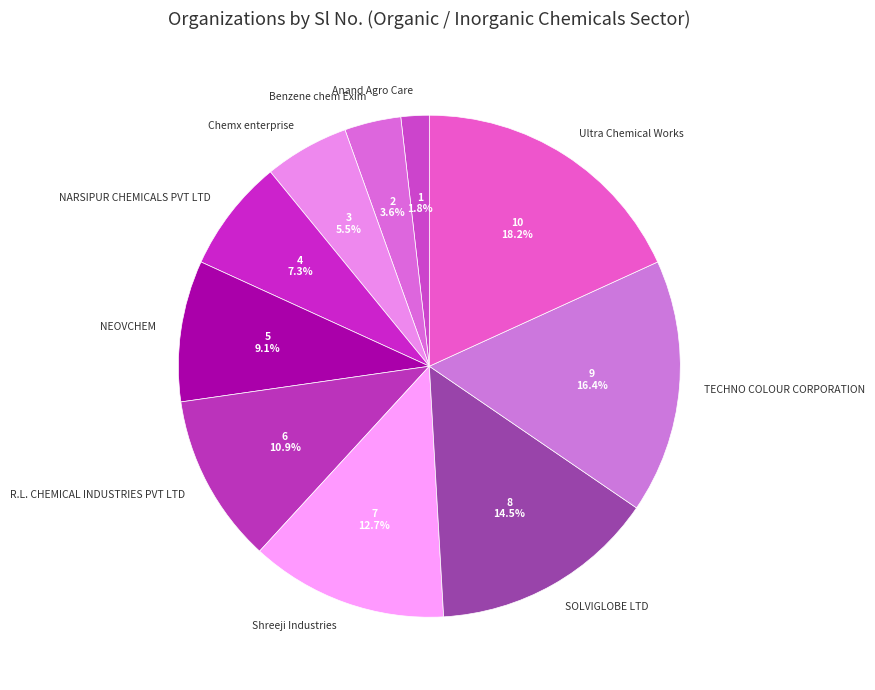

Which has a higher value, Shreeji Industries or TECHNO COLOUR CORPORATION?

TECHNO COLOUR CORPORATION